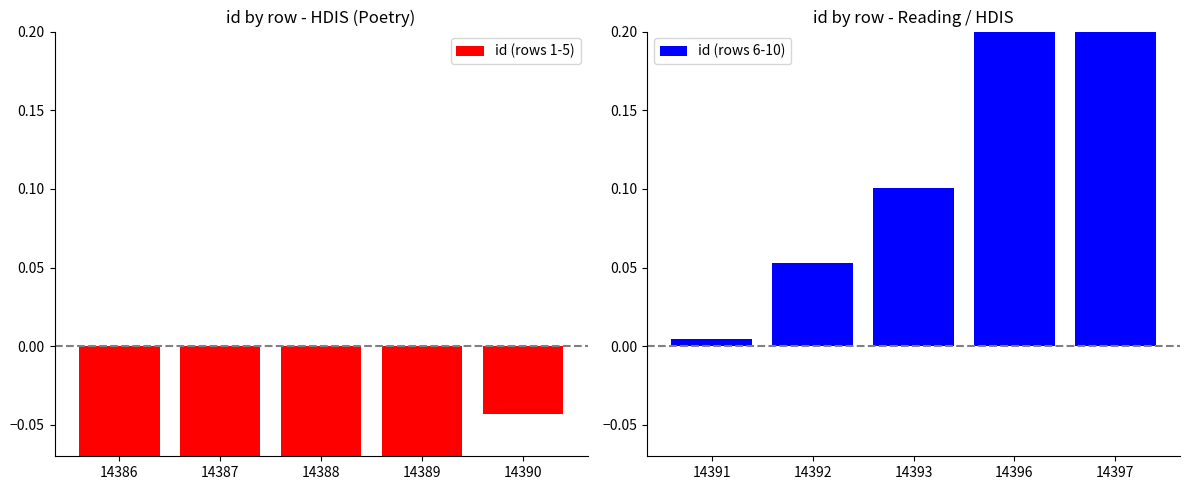

Reading left to right, transcribe all the data shown in this chart.

id (rows 1-5): -0.2	-0.2	-0.1	-0.1	-0.0
id (rows 6-10): 0.0	0.1	0.1	0.2	0.3